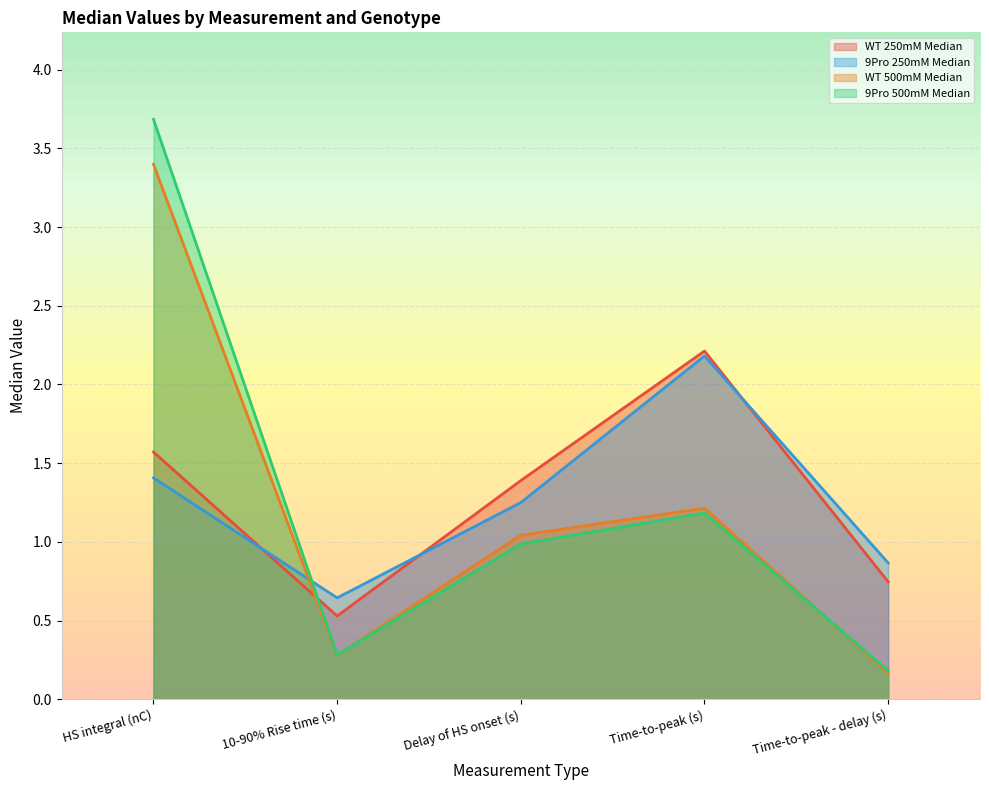

How many data points in 9Pro 250mM Median are above 1?

3